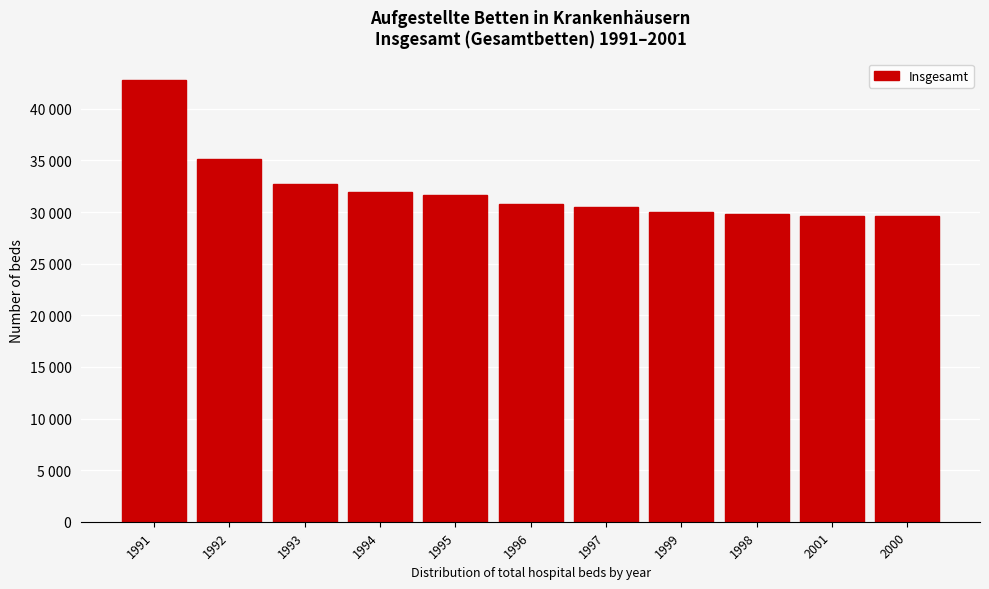

Does the chart contain any negative values?

No